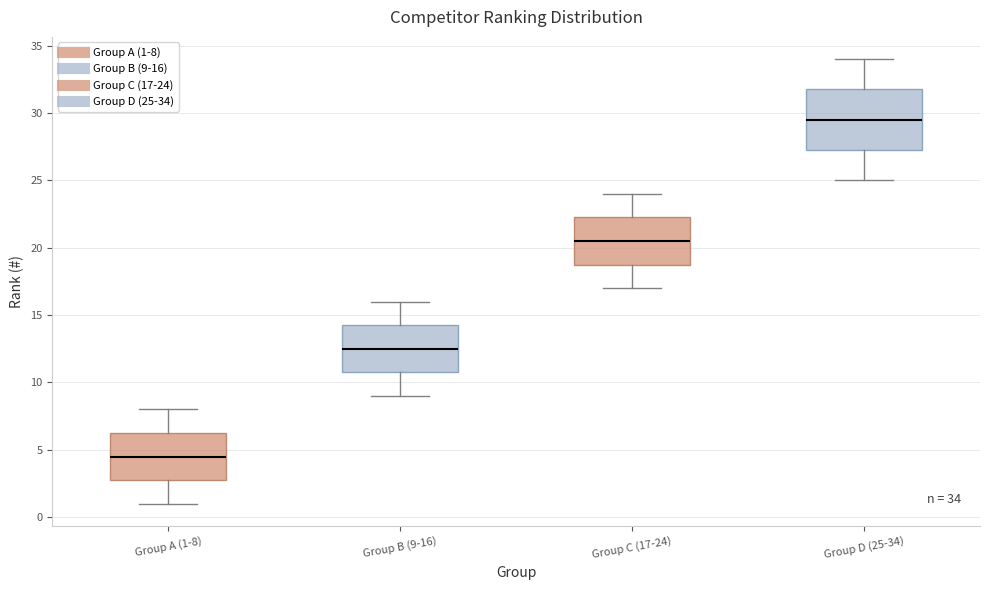

Which box's median line is the highest?

Group D (25-34)